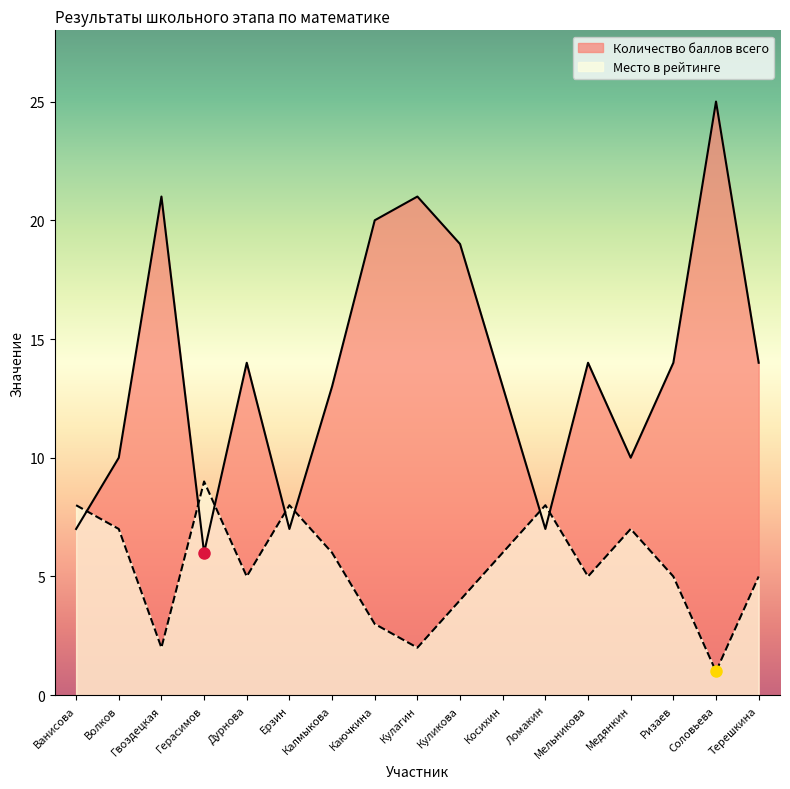

Which series ends up on top after the final intersection of Место в рейтинге and Количество баллов всего?

Количество баллов всего